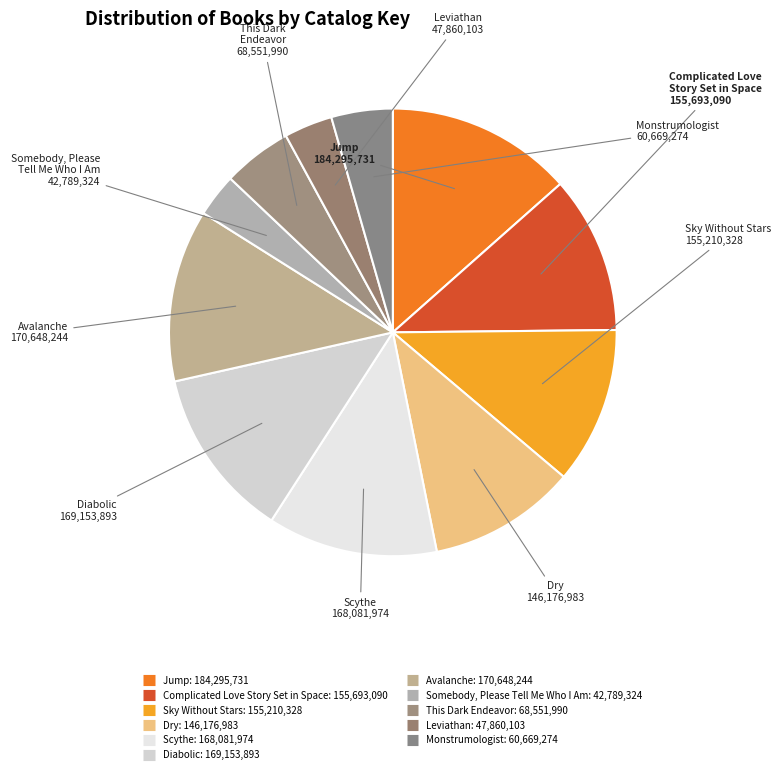

How many segments does this pie chart have?

11